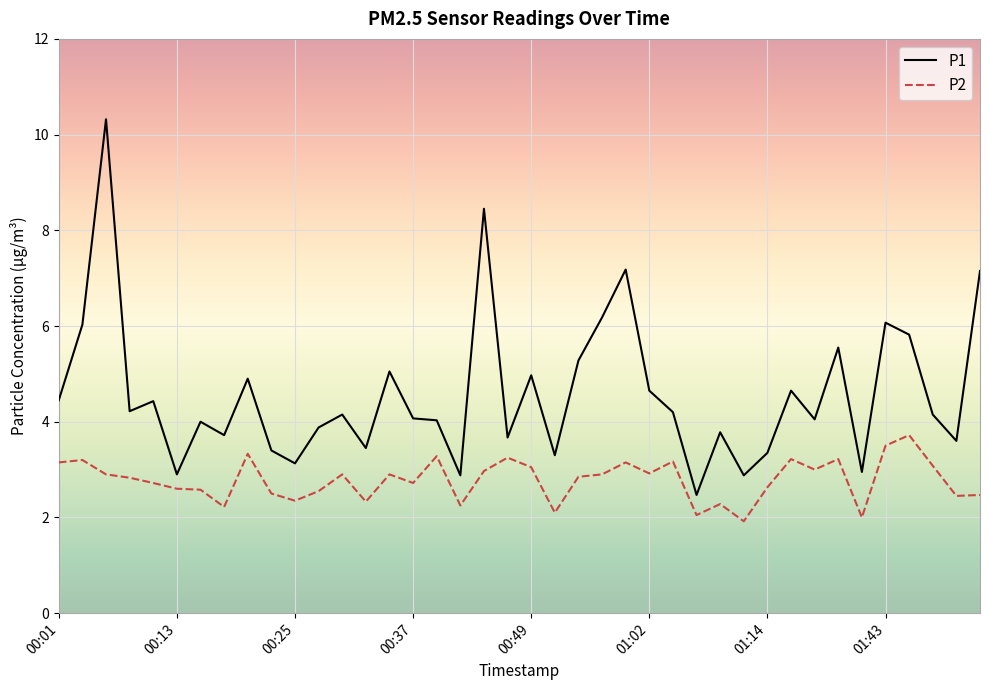

Which series has the largest total across all categories?

P1